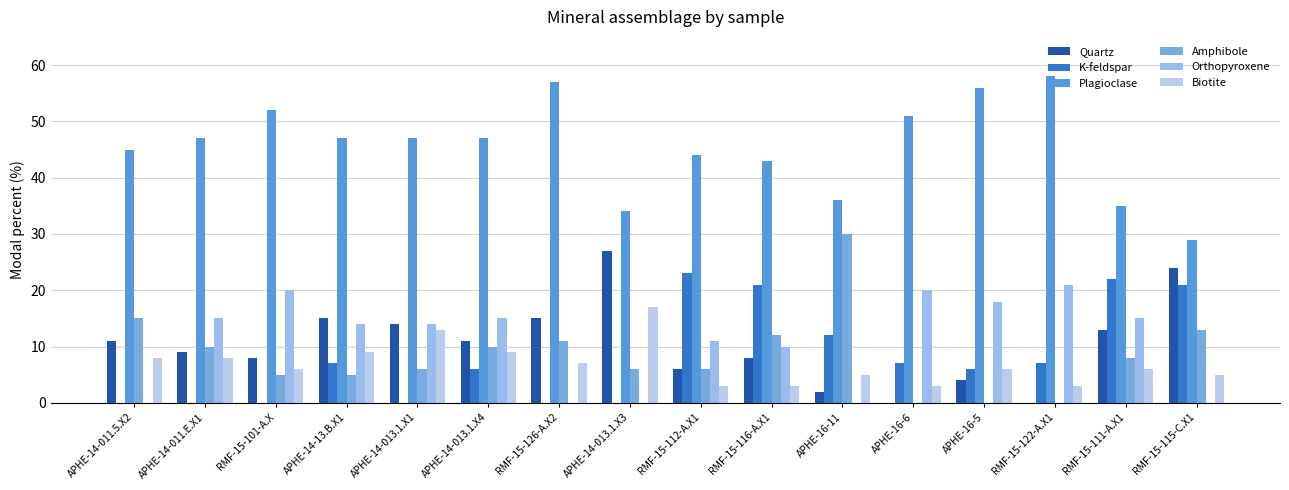

How many series are shown in this chart?

6